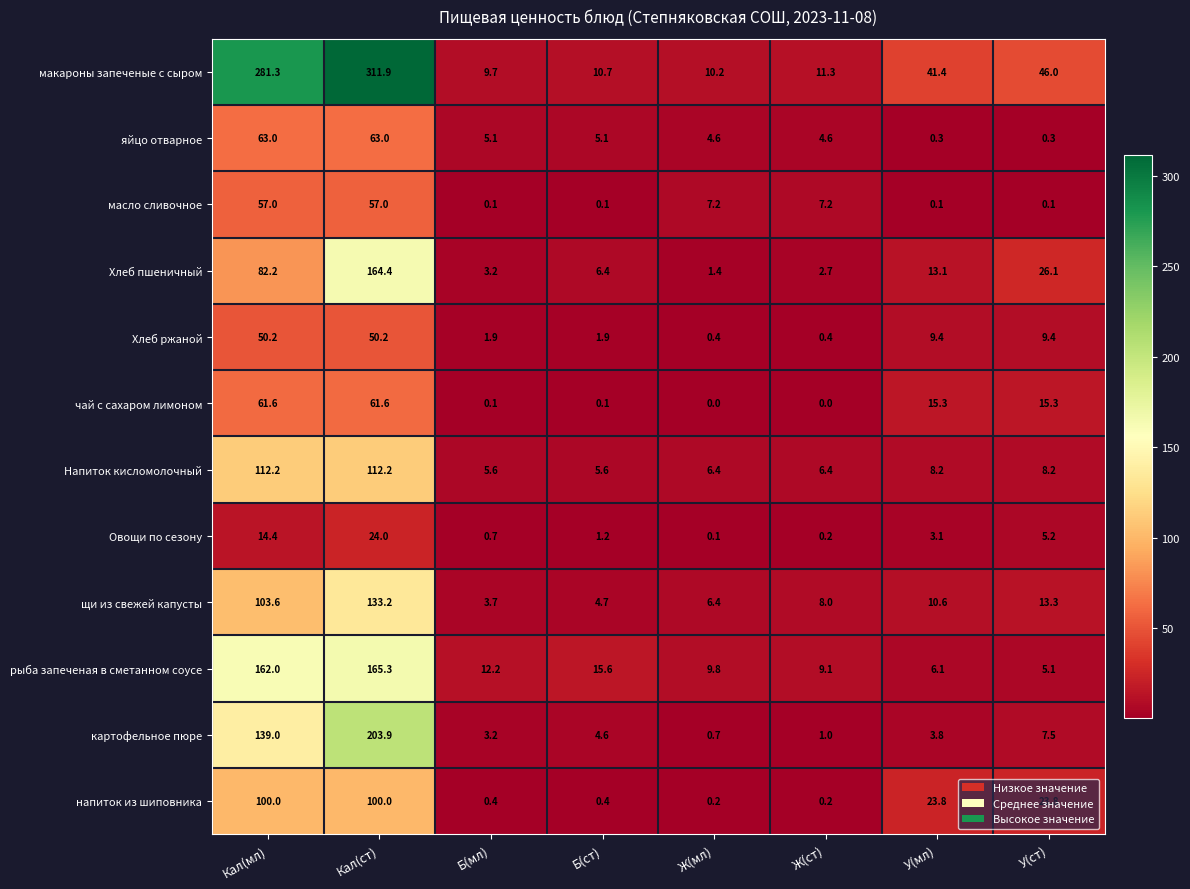

Is it true that яйцо отварное equals 6.6 at Ж(ст)?

False